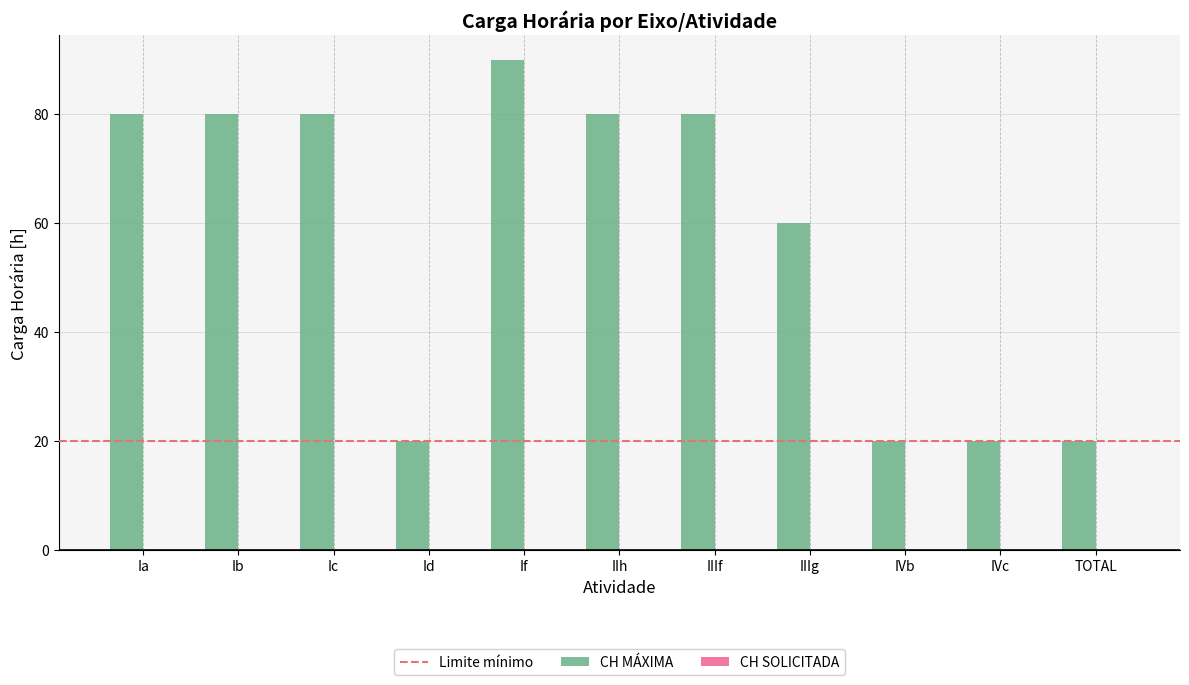

What is the label of the 8th bar from the left?

IIIg